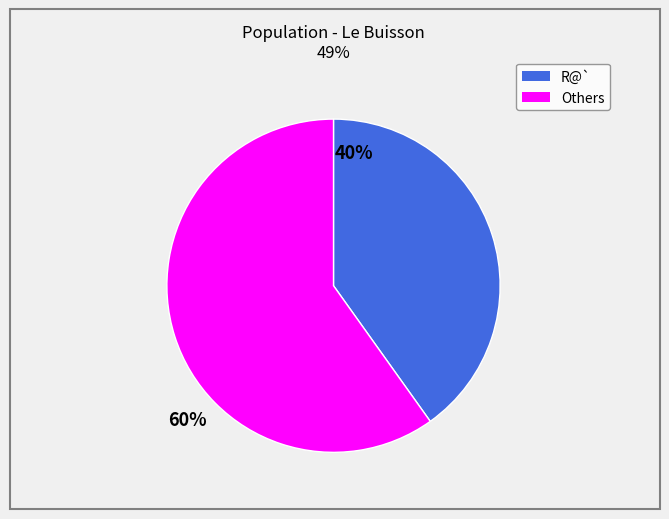

Is there any slice that represents more than half of the pie?

Yes